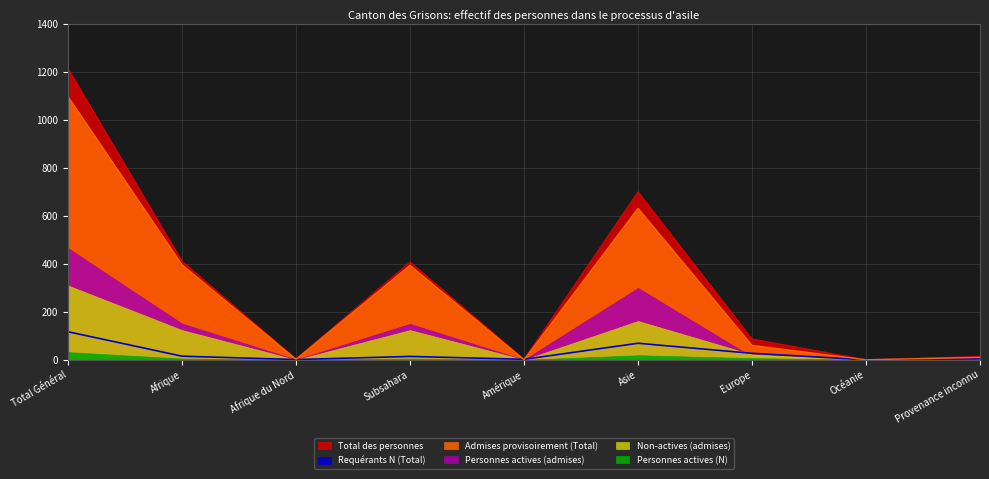

True or false: Admises provisoirement (Total) has more than 1 interior local peaks.

True